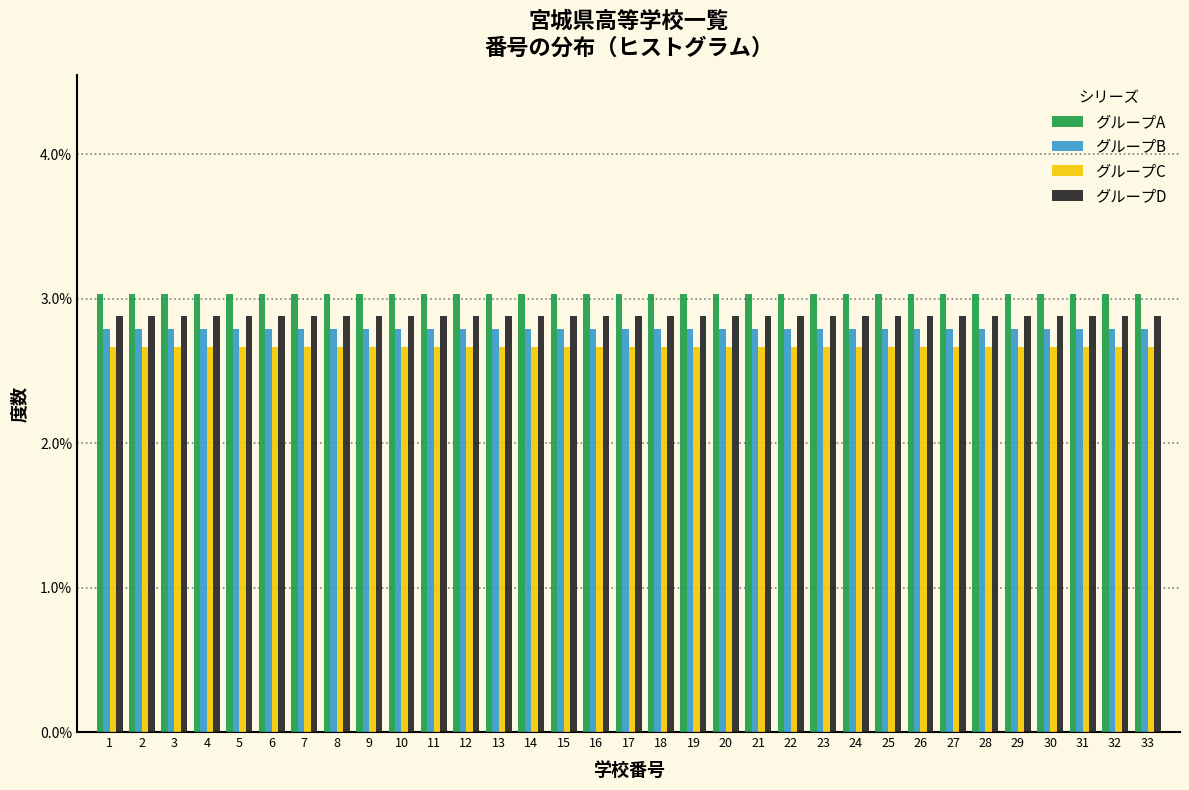

Reading left to right, transcribe this chart: for each range on the x-axis, give the height of each series' bar. The values are not printed on the chart, so give them approximately, as read against the axis.

0.5 to 1.5: グループA=3.0	グループB=2.8	グループC=2.7	グループD=2.9
1.5 to 2.5: グループA=3.0	グループB=2.8	グループC=2.7	グループD=2.9
2.5 to 3.5: グループA=3.0	グループB=2.8	グループC=2.7	グループD=2.9
3.5 to 4.5: グループA=3.0	グループB=2.8	グループC=2.7	グループD=2.9
4.5 to 5.5: グループA=3.0	グループB=2.8	グループC=2.7	グループD=2.9
5.5 to 6.5: グループA=3.0	グループB=2.8	グループC=2.7	グループD=2.9
6.5 to 7.5: グループA=3.0	グループB=2.8	グループC=2.7	グループD=2.9
7.5 to 8.5: グループA=3.0	グループB=2.8	グループC=2.7	グループD=2.9
8.5 to 9.5: グループA=3.0	グループB=2.8	グループC=2.7	グループD=2.9
9.5 to 10.5: グループA=3.0	グループB=2.8	グループC=2.7	グループD=2.9
10.5 to 11.5: グループA=3.0	グループB=2.8	グループC=2.7	グループD=2.9
11.5 to 12.5: グループA=3.0	グループB=2.8	グループC=2.7	グループD=2.9
12.5 to 13.5: グループA=3.0	グループB=2.8	グループC=2.7	グループD=2.9
13.5 to 14.5: グループA=3.0	グループB=2.8	グループC=2.7	グループD=2.9
14.5 to 15.5: グループA=3.0	グループB=2.8	グループC=2.7	グループD=2.9
15.5 to 16.5: グループA=3.0	グループB=2.8	グループC=2.7	グループD=2.9
16.5 to 17.5: グループA=3.0	グループB=2.8	グループC=2.7	グループD=2.9
17.5 to 18.5: グループA=3.0	グループB=2.8	グループC=2.7	グループD=2.9
18.5 to 19.5: グループA=3.0	グループB=2.8	グループC=2.7	グループD=2.9
19.5 to 20.5: グループA=3.0	グループB=2.8	グループC=2.7	グループD=2.9
20.5 to 21.5: グループA=3.0	グループB=2.8	グループC=2.7	グループD=2.9
21.5 to 22.5: グループA=3.0	グループB=2.8	グループC=2.7	グループD=2.9
22.5 to 23.5: グループA=3.0	グループB=2.8	グループC=2.7	グループD=2.9
23.5 to 24.5: グループA=3.0	グループB=2.8	グループC=2.7	グループD=2.9
24.5 to 25.5: グループA=3.0	グループB=2.8	グループC=2.7	グループD=2.9
25.5 to 26.5: グループA=3.0	グループB=2.8	グループC=2.7	グループD=2.9
26.5 to 27.5: グループA=3.0	グループB=2.8	グループC=2.7	グループD=2.9
27.5 to 28.5: グループA=3.0	グループB=2.8	グループC=2.7	グループD=2.9
28.5 to 29.5: グループA=3.0	グループB=2.8	グループC=2.7	グループD=2.9
29.5 to 30.5: グループA=3.0	グループB=2.8	グループC=2.7	グループD=2.9
30.5 to 31.5: グループA=3.0	グループB=2.8	グループC=2.7	グループD=2.9
31.5 to 32.5: グループA=3.0	グループB=2.8	グループC=2.7	グループD=2.9
32.5 to 33.5: グループA=3.0	グループB=2.8	グループC=2.7	グループD=2.9